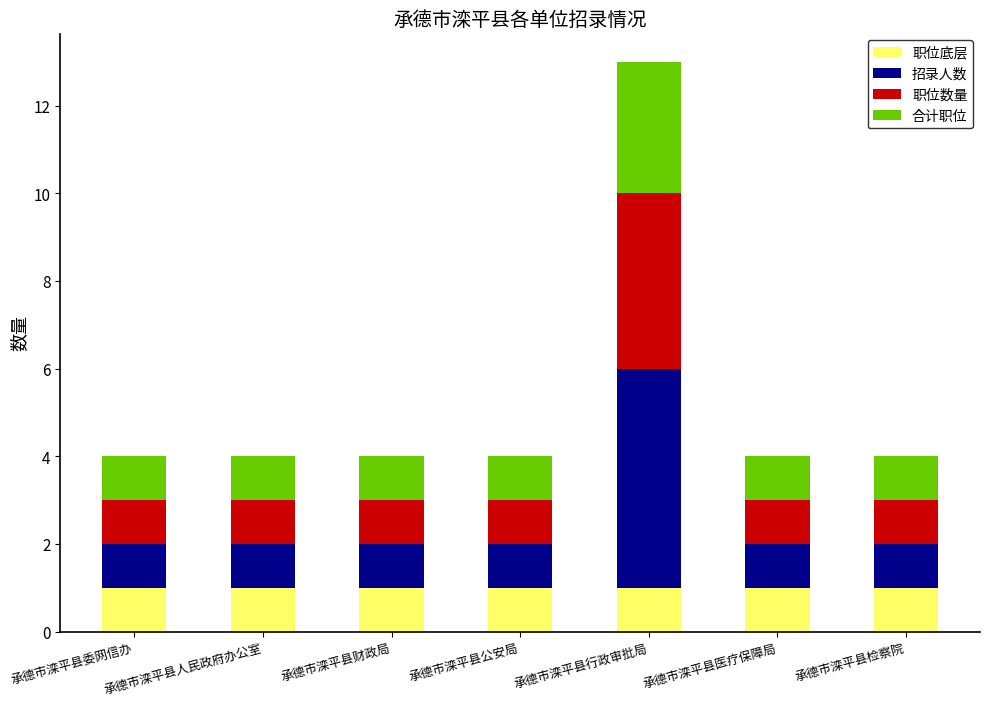

What is the total value across all series at 承德市滦平县委网信办?

4